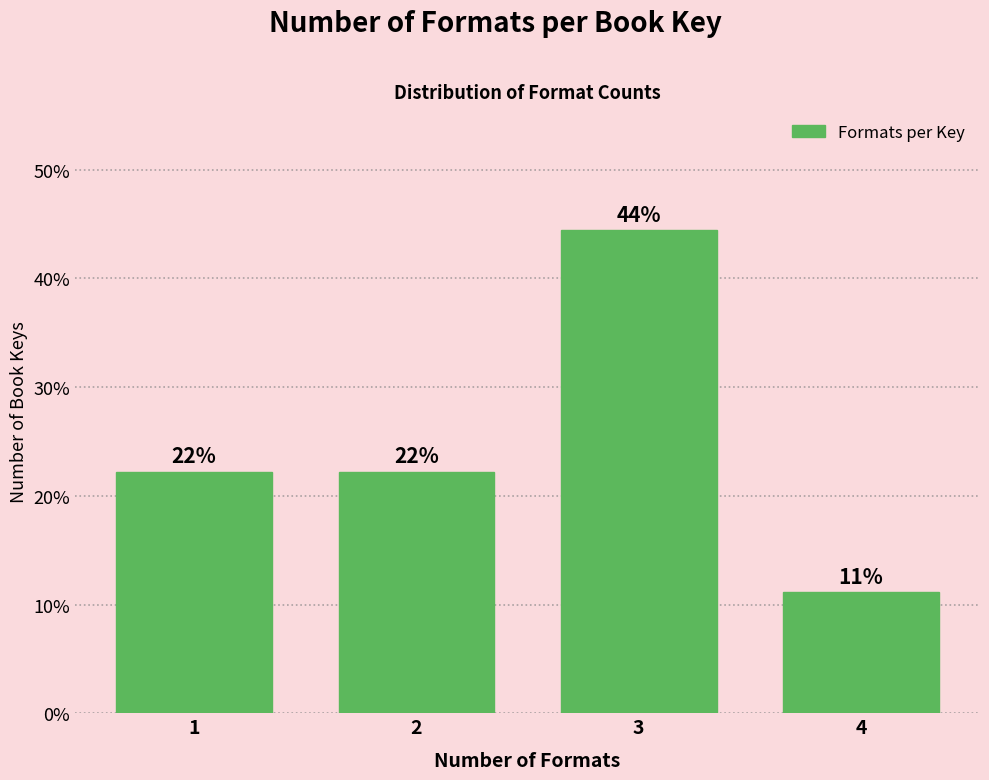

How many bars are there in total?

4